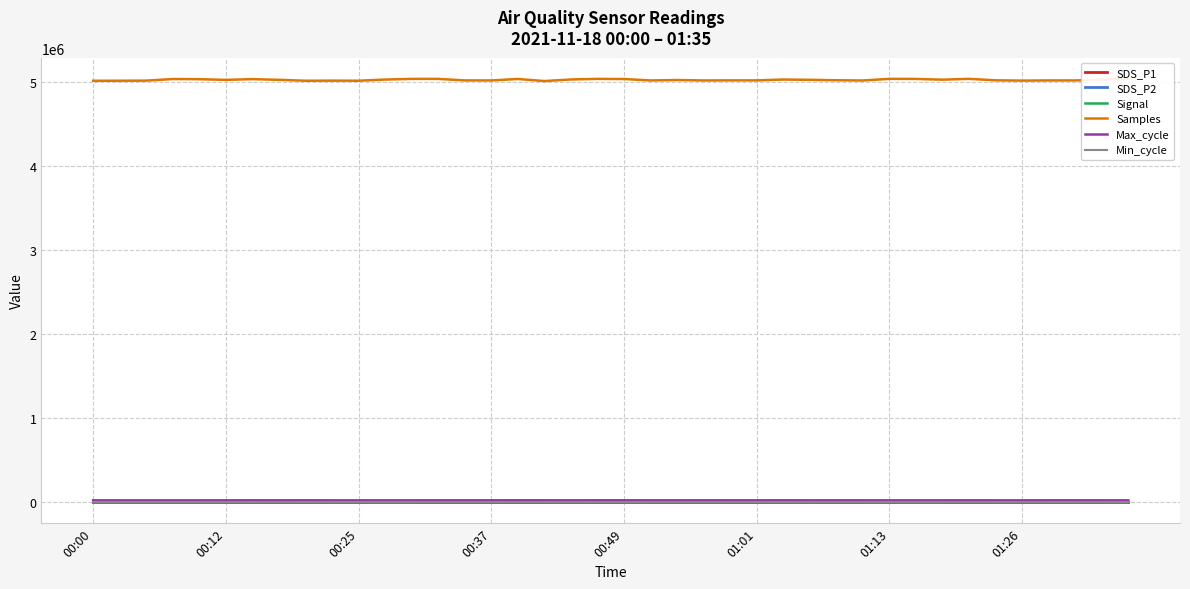

True or false: Samples has more than 1 points higher than both neighbors.

True